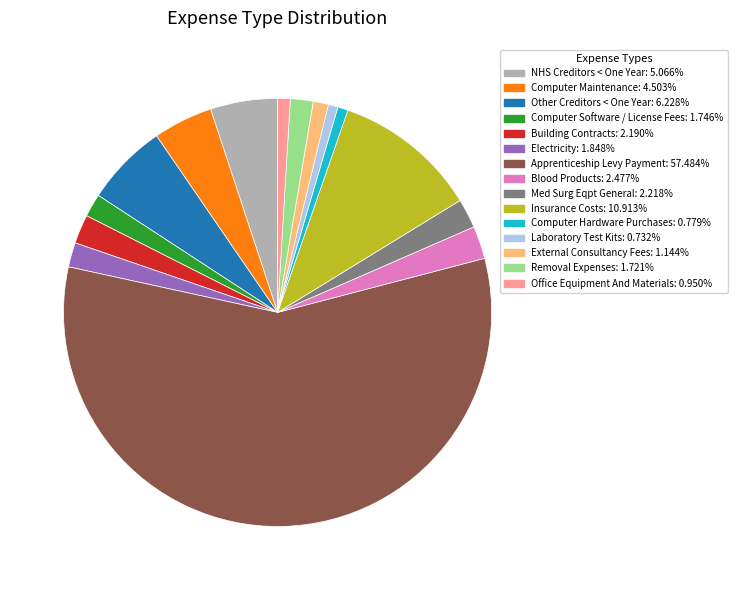

How many segments does this pie chart have?

15